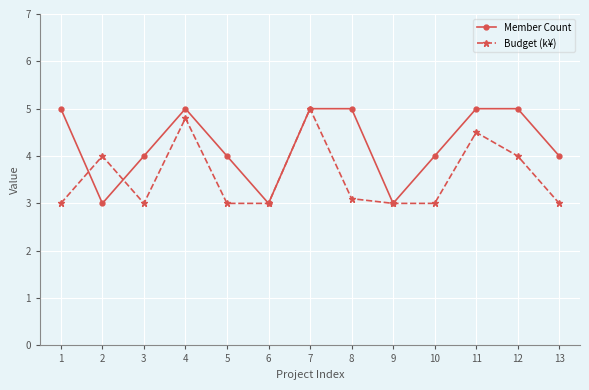

At which category does Budget (k¥) reach its first local peak?

2